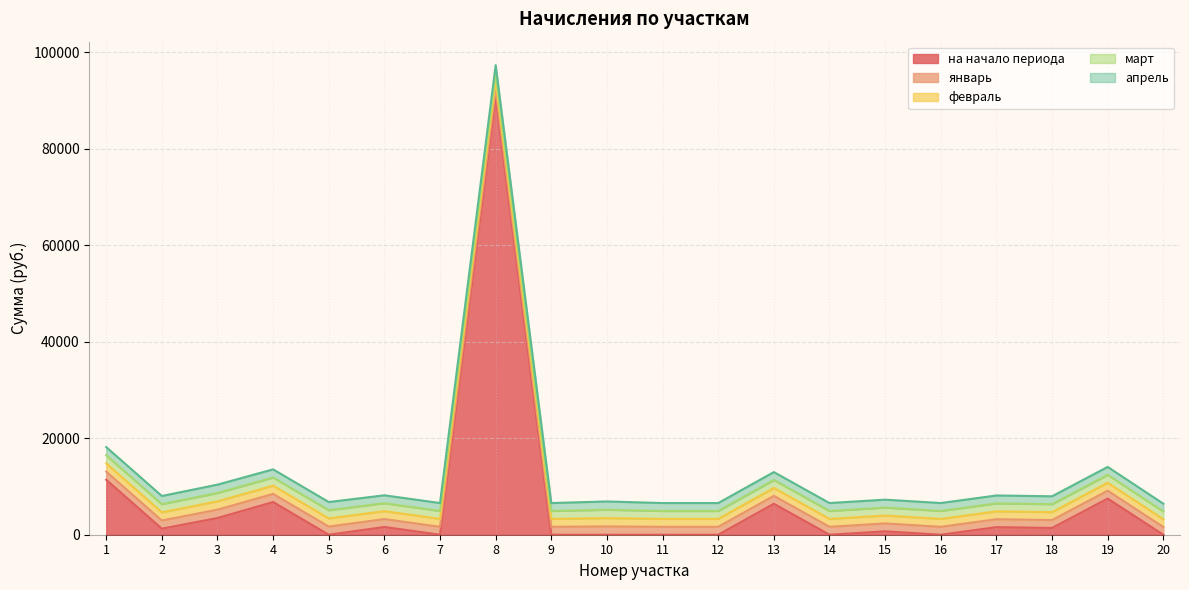

Does the chart have visible grid lines?

Yes